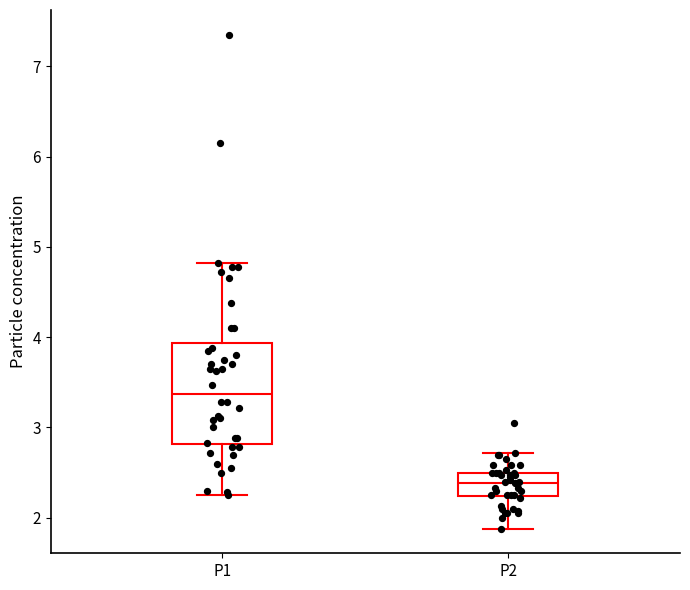

Which box's median line is the lowest?

P2